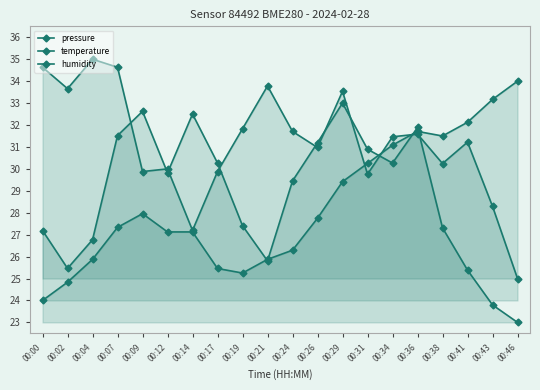

Read the pressure value at 00:12.

29.8